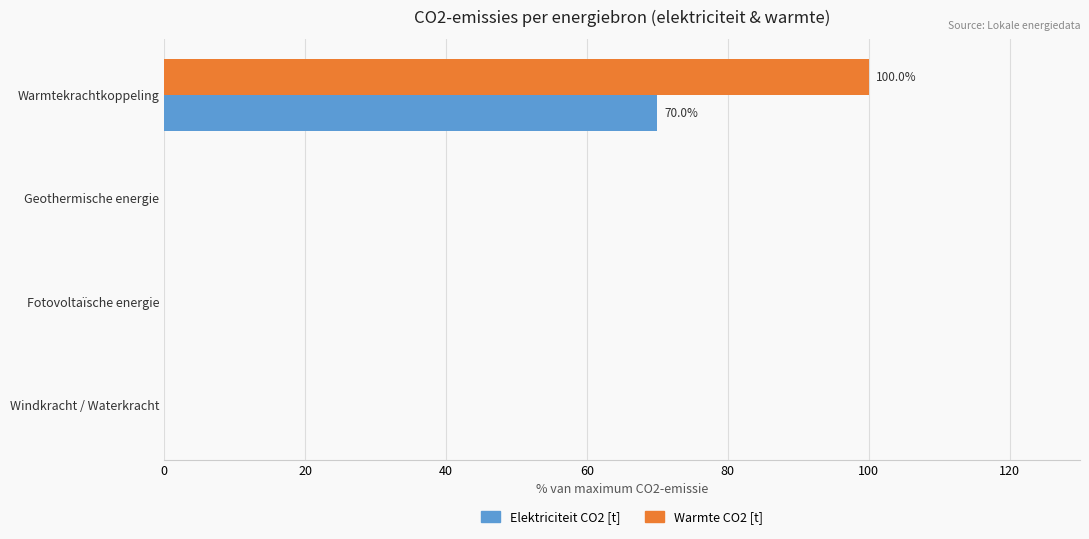

The value of Warmte CO2 [t] at Warmtekrachtkoppeling is 156.7. True or false?

False